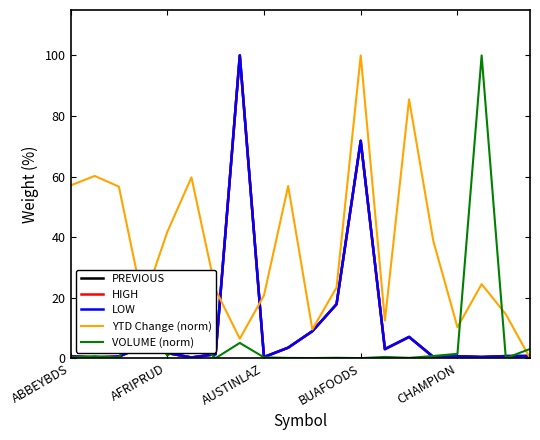

What is the maximum value for HIGH?

100.0